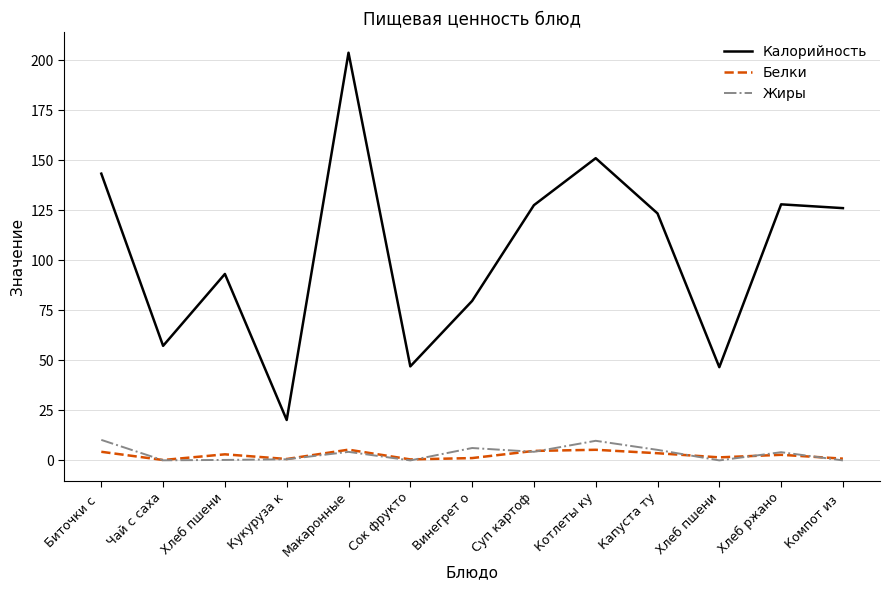

At how many categories does at least one series exceed 133?

3